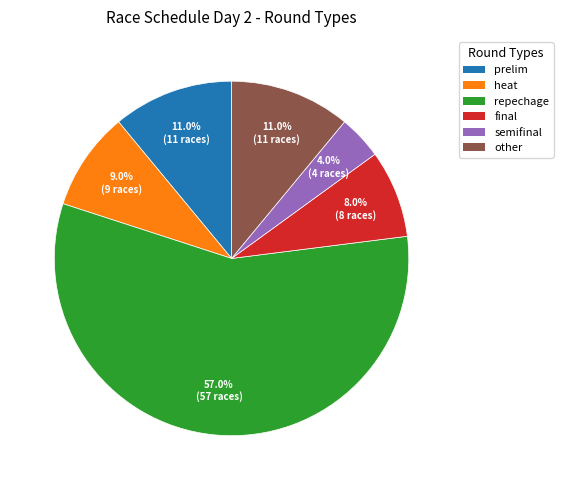

Does any single category account for the majority?

Yes